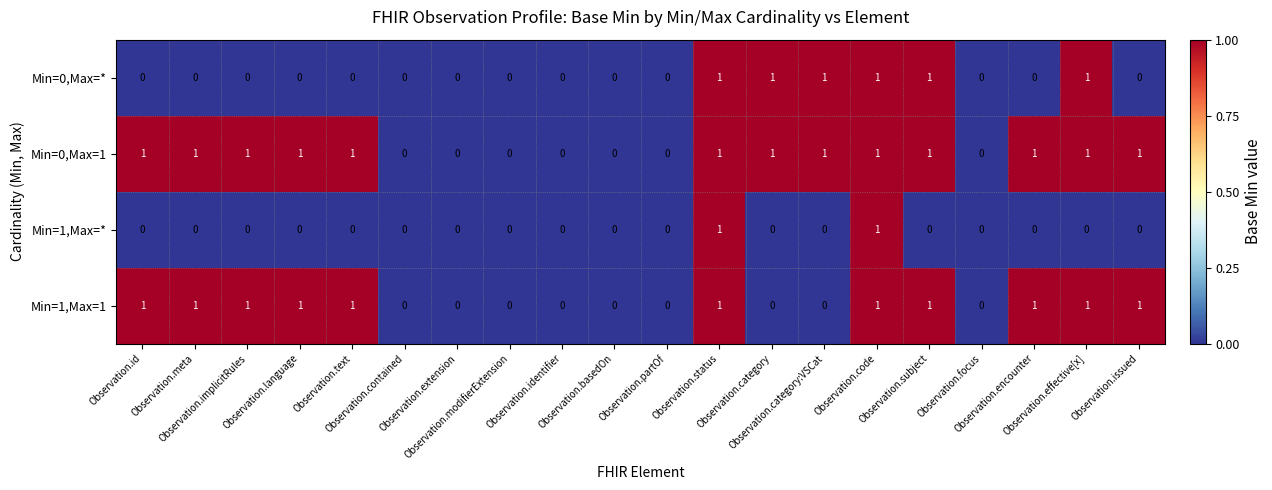

How many Min=0,Max=1 values are between 0 and 1?

20